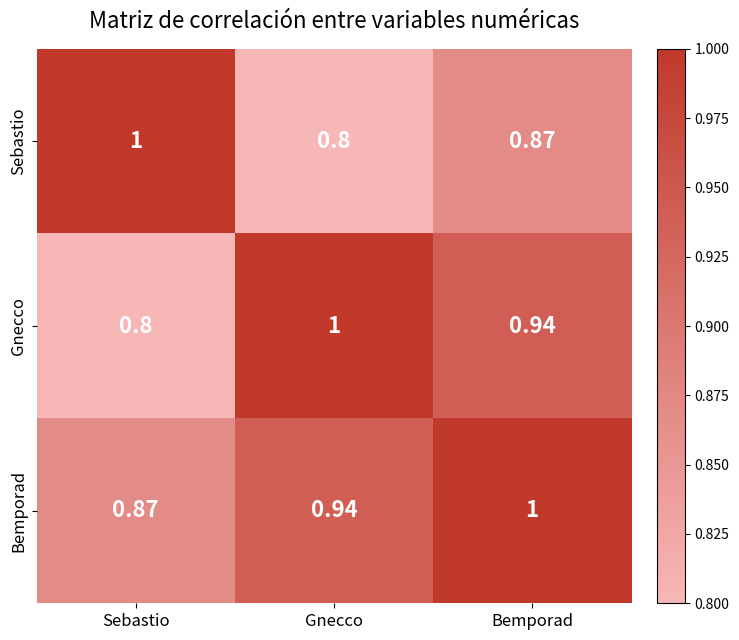

How many categories are shown in the chart?

3